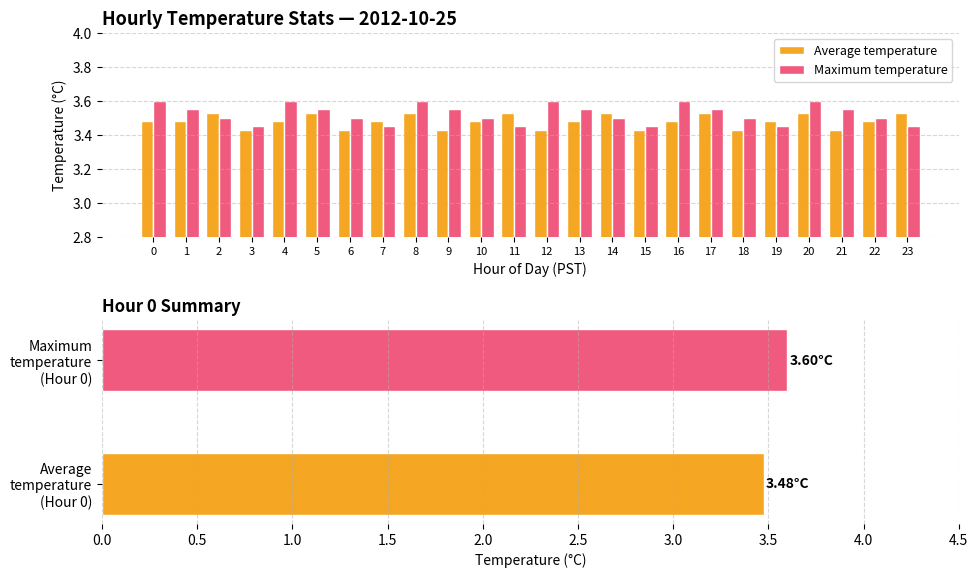

Reading left to right, transcribe all the data shown in this chart.

Average temperature: 0=3.5	1=3.5	2=3.5	3=3.4	4=3.5	5=3.5	6=3.4	7=3.5	8=3.5	9=3.4	10=3.5	11=3.5	12=3.4	13=3.5	14=3.5	15=3.4	16=3.5	17=3.5	18=3.4	19=3.5	20=3.5	21=3.4	22=3.5	23=3.5
Maximum temperature: 0=3.6	1=3.5	2=3.5	3=3.5	4=3.6	5=3.5	6=3.5	7=3.5	8=3.6	9=3.5	10=3.5	11=3.5	12=3.6	13=3.5	14=3.5	15=3.5	16=3.6	17=3.5	18=3.5	19=3.5	20=3.6	21=3.5	22=3.5	23=3.5